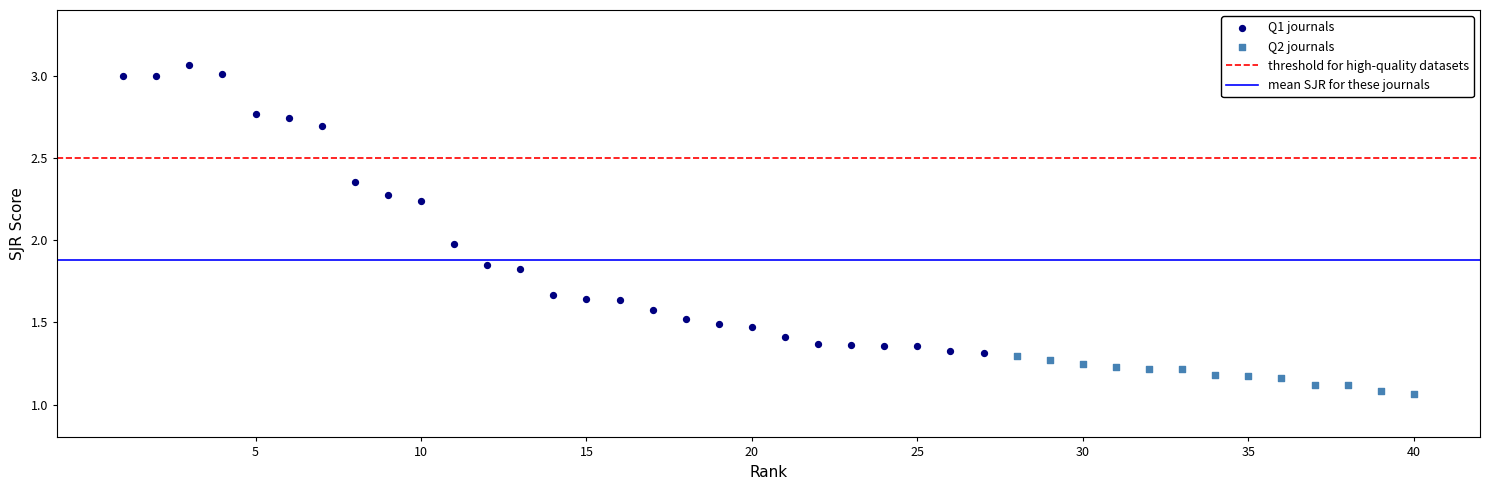

Which series has the largest Y range (max minus min)?

Q1 journals